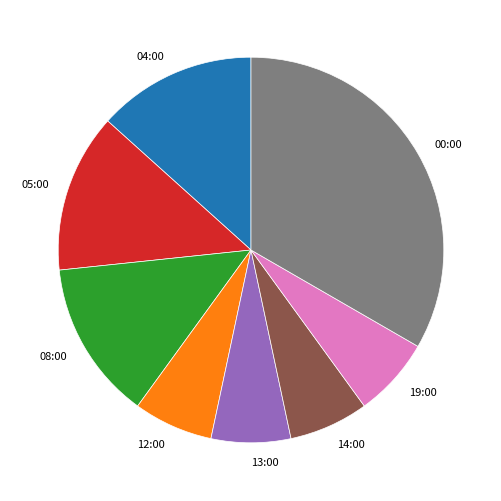

Count the number of slices in the pie.

8